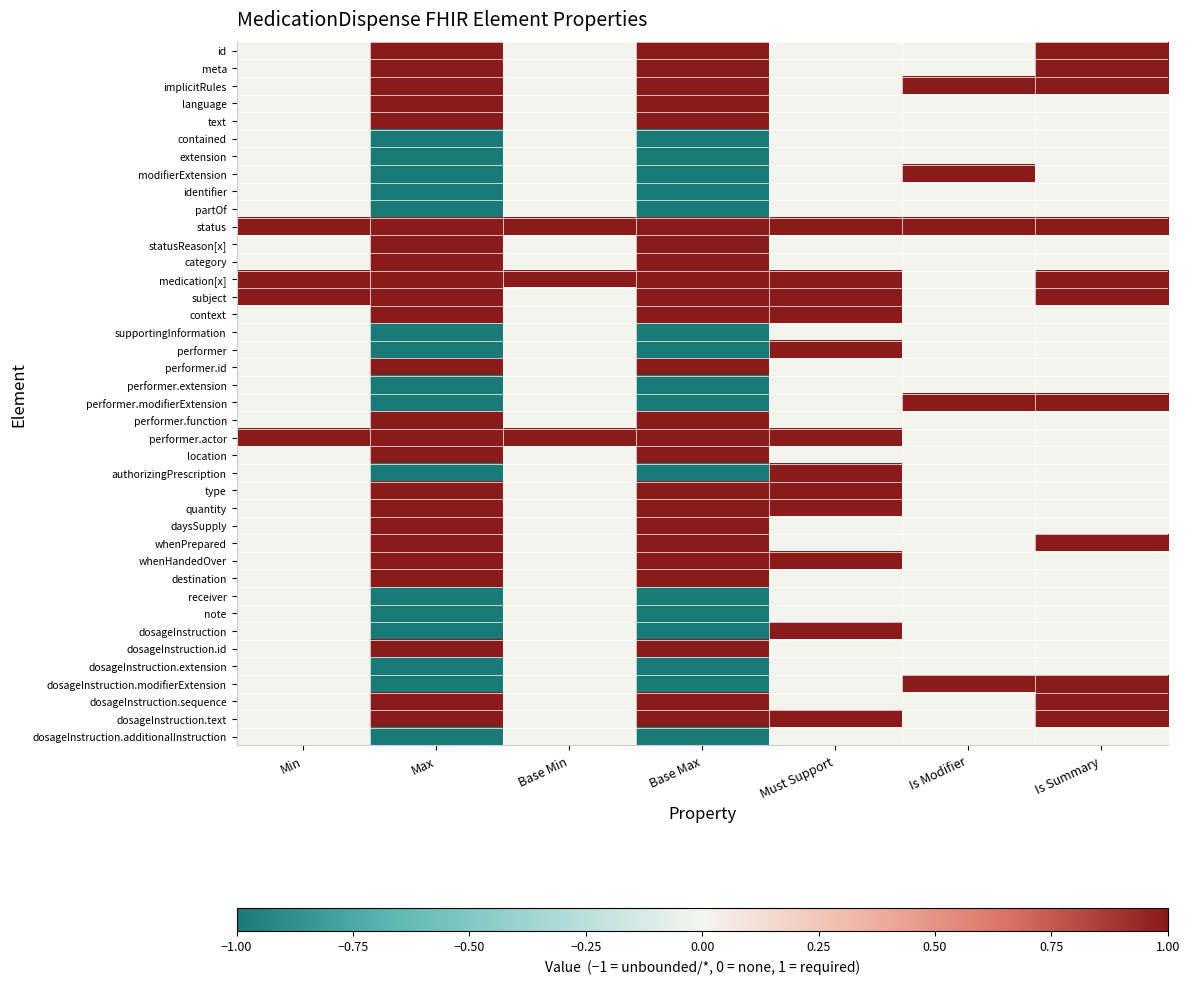

What is the greatest value displayed?

1